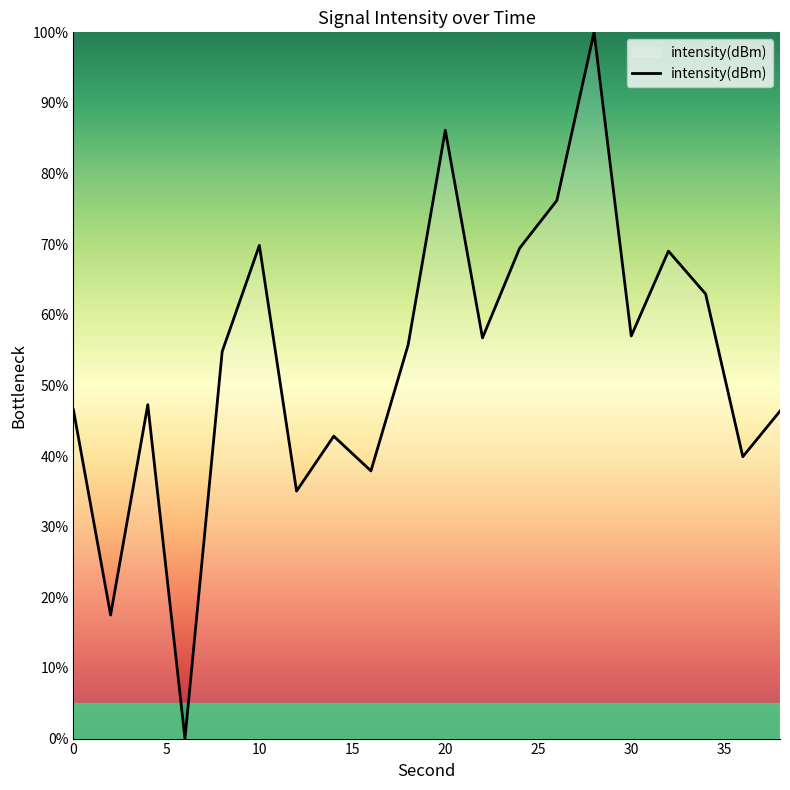

What is the difference between the maximum and minimum values?

100.0